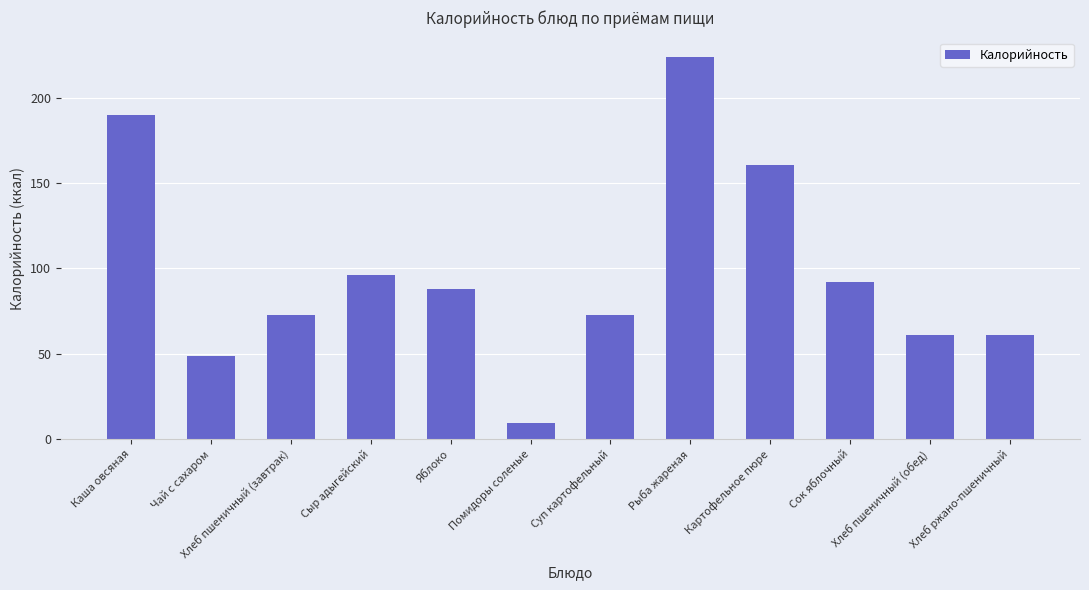

How many distinct data groups are displayed?

1